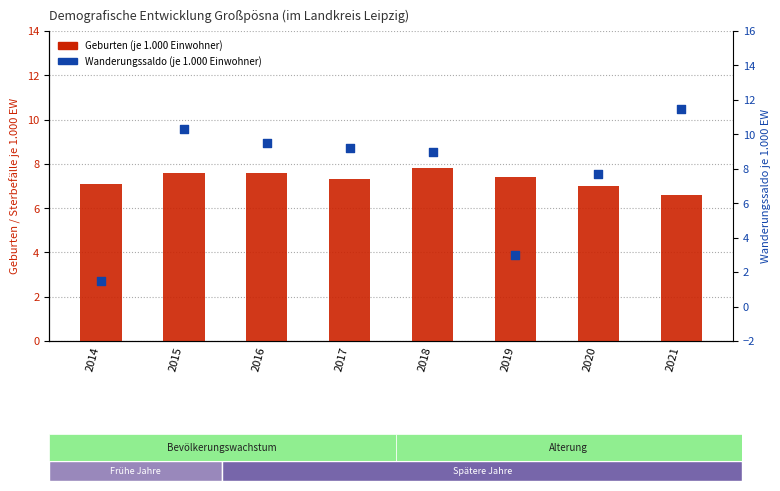

What is the total value across all series at 2021?

18.1